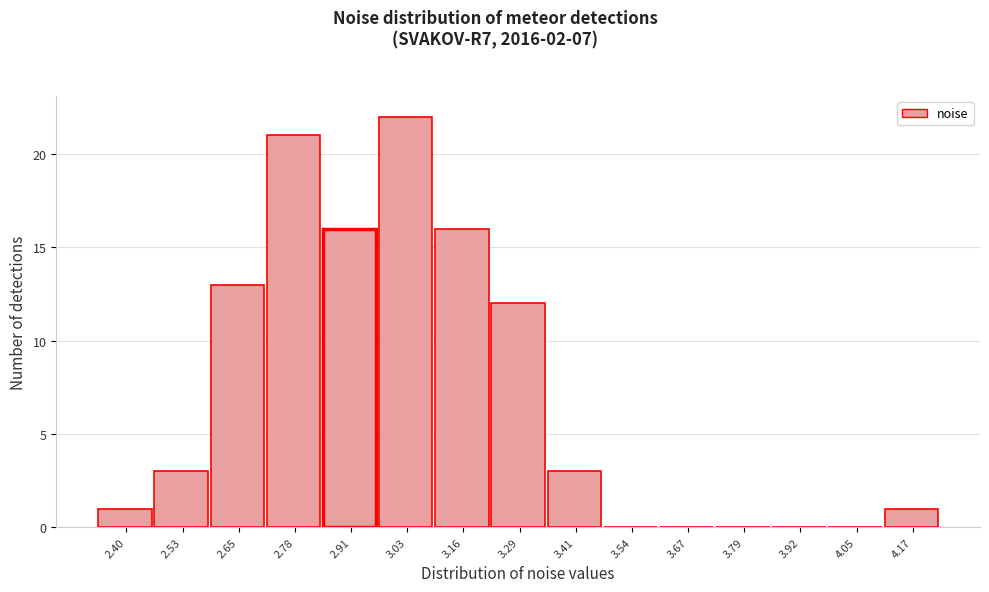

Reading left to right, extract all data points from this chart.

2.40=1	2.53=3	2.65=13	2.78=21	2.91=16	3.03=22	3.16=16	3.29=12	3.41=3	3.54=0	3.67=0	3.79=0	3.92=0	4.05=0	4.17=1